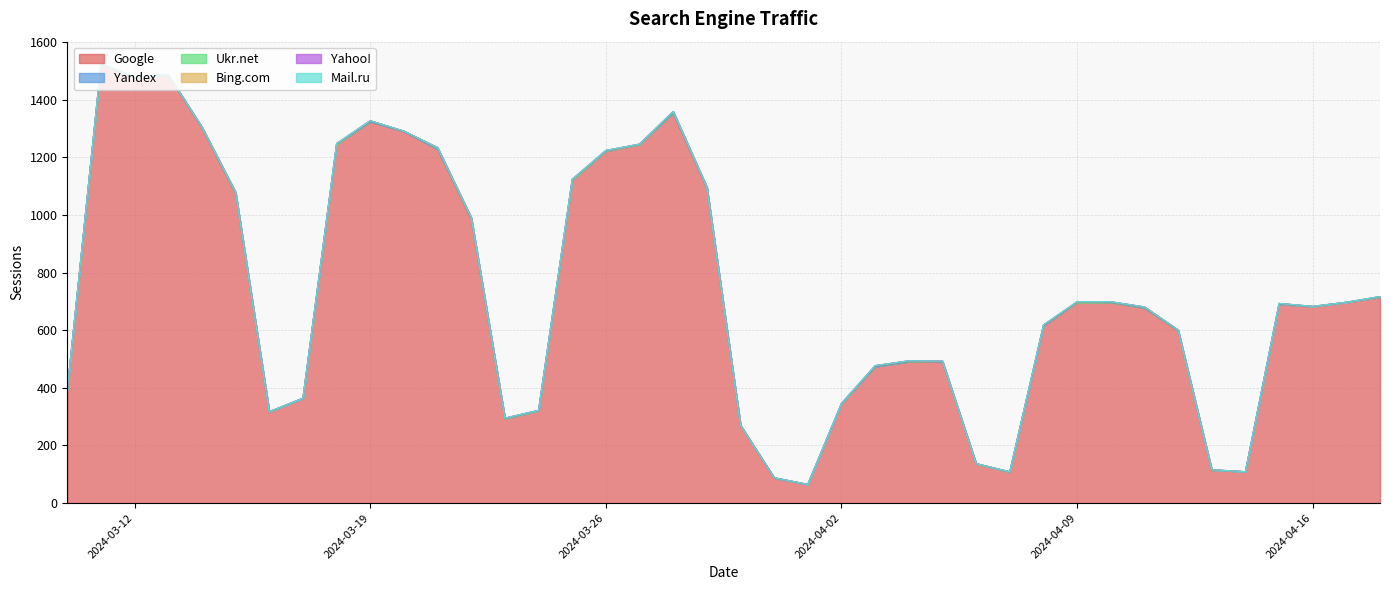

Which category has the highest value in the Google series?

2024-03-11